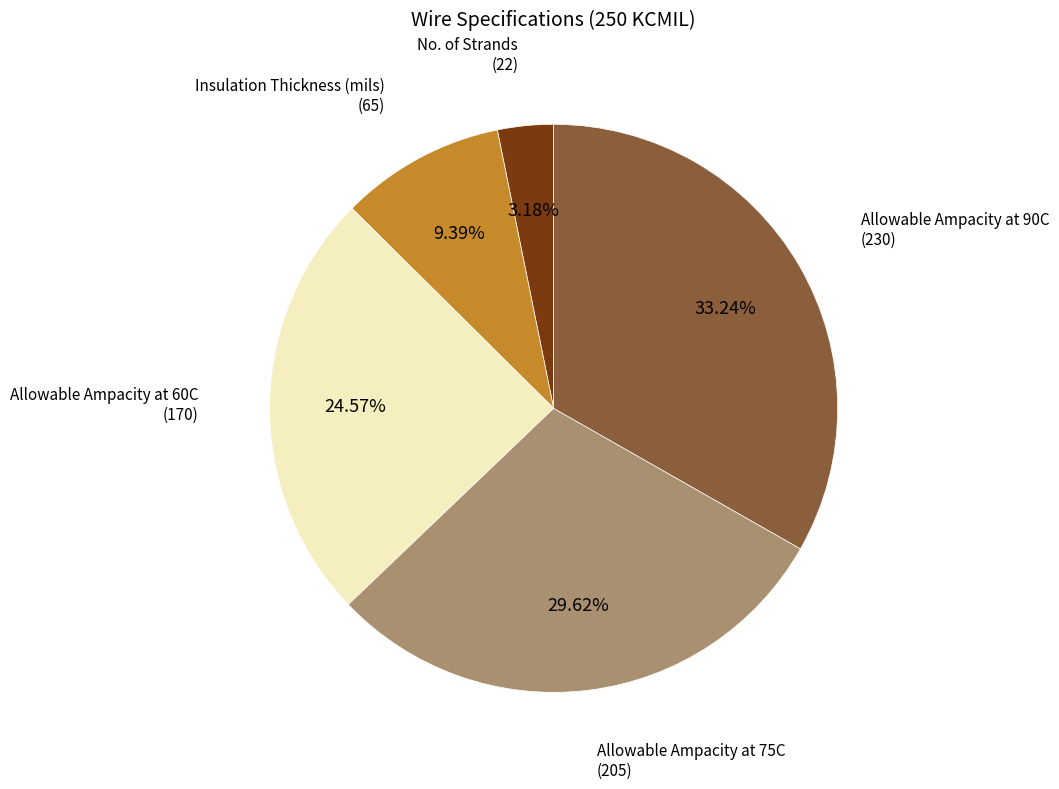

What is the smallest slice in the pie chart?

No. of Strands